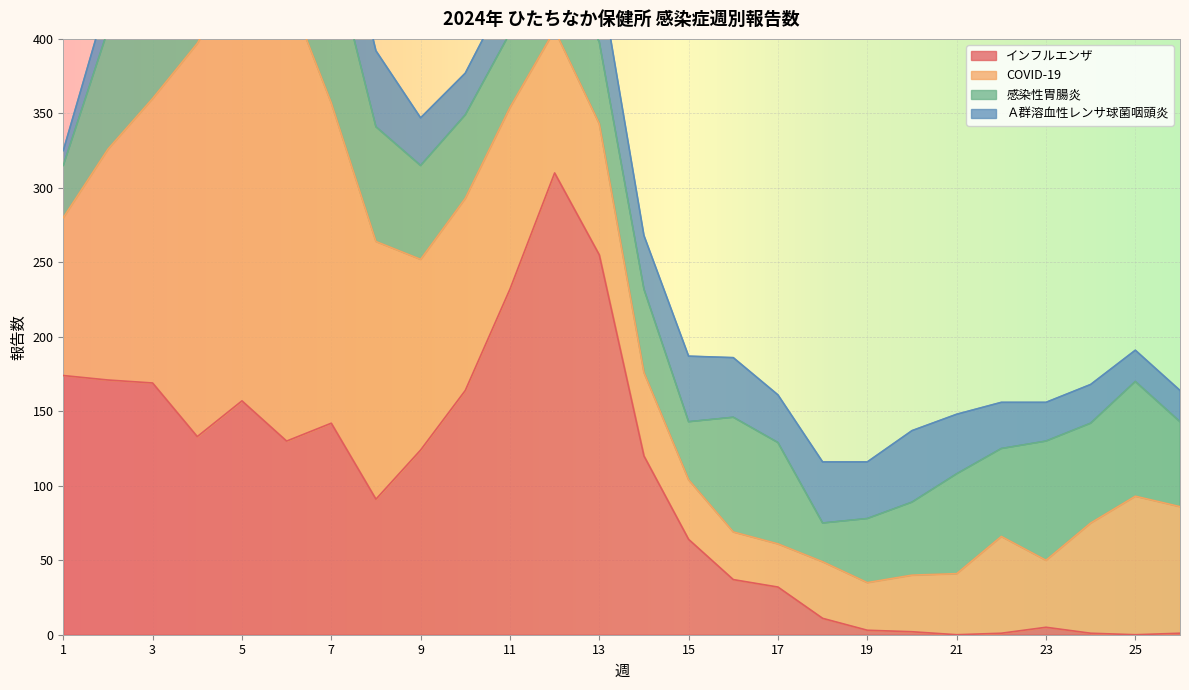

Between which two adjacent categories do インフルエンザ and COVID-19 first intersect?

2 and 3